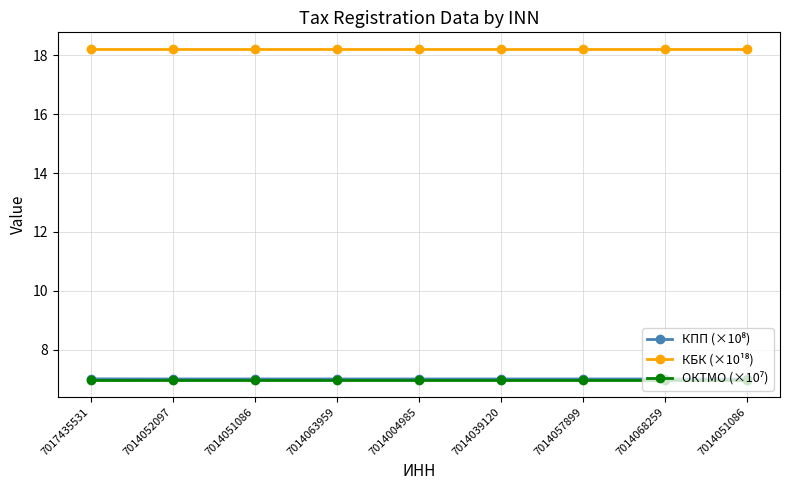

Reading right to left, list all the values displayed in this chart.

КПП (×10⁸): 7.0	7.0	7.0	7.0	7.0	7.0	7.0	7.0	7.0
КБК (×10¹⁸): 18.2	18.2	18.2	18.2	18.2	18.2	18.2	18.2	18.2
ОКТМО (×10⁷): 7.0	7.0	7.0	7.0	7.0	7.0	7.0	7.0	7.0